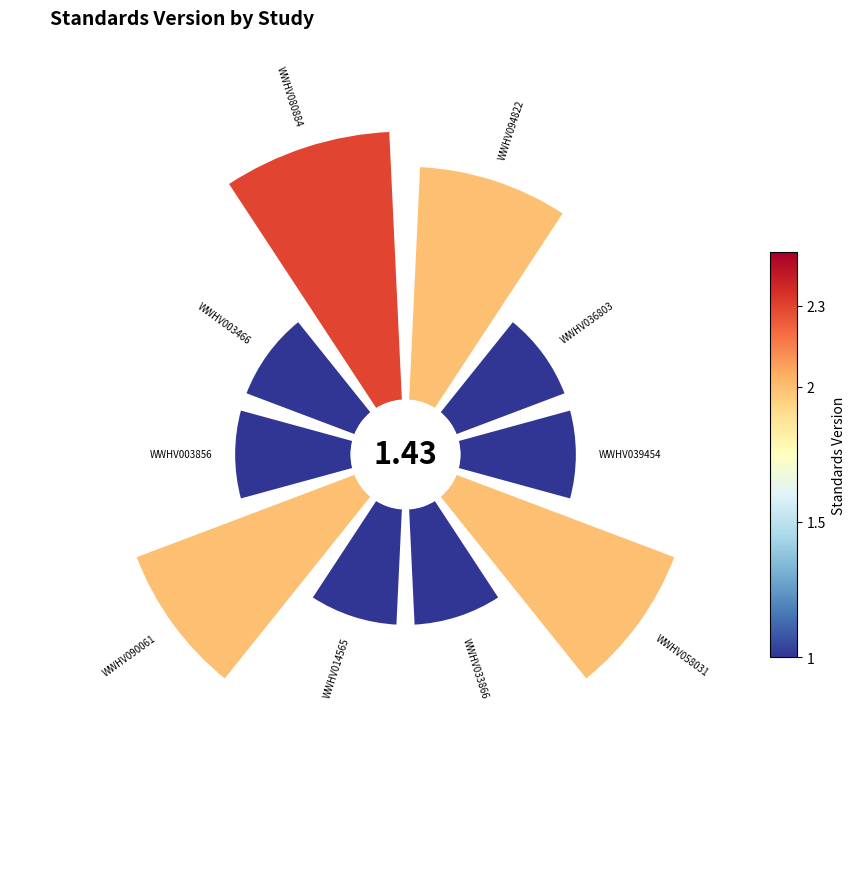

What percentage is the 1.0 slice, to the nearest percent?

7%